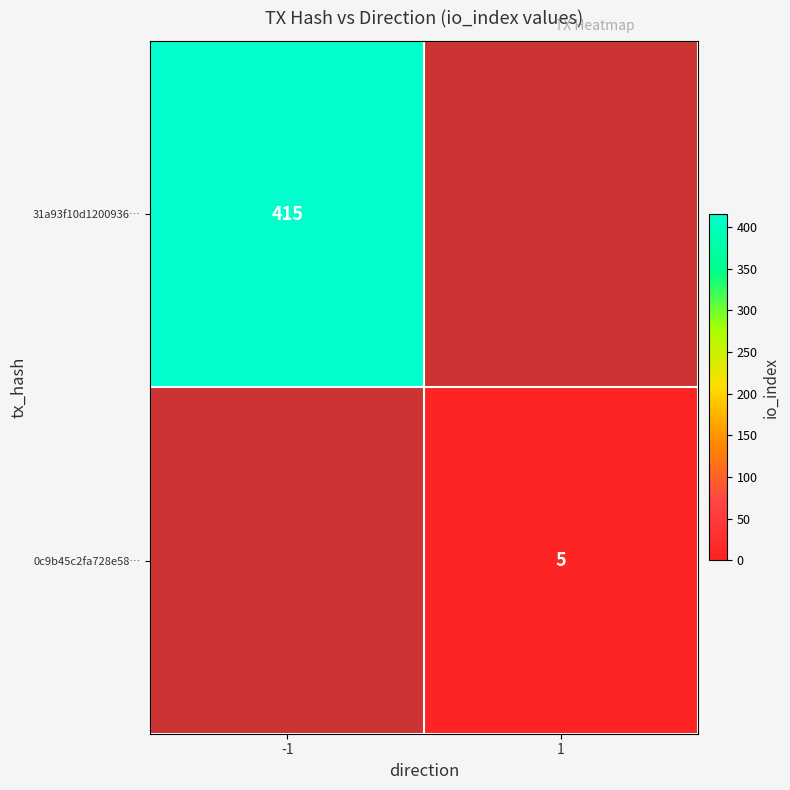

True or false: 31a93f10d1200936… has a value of 415 at -1.

True